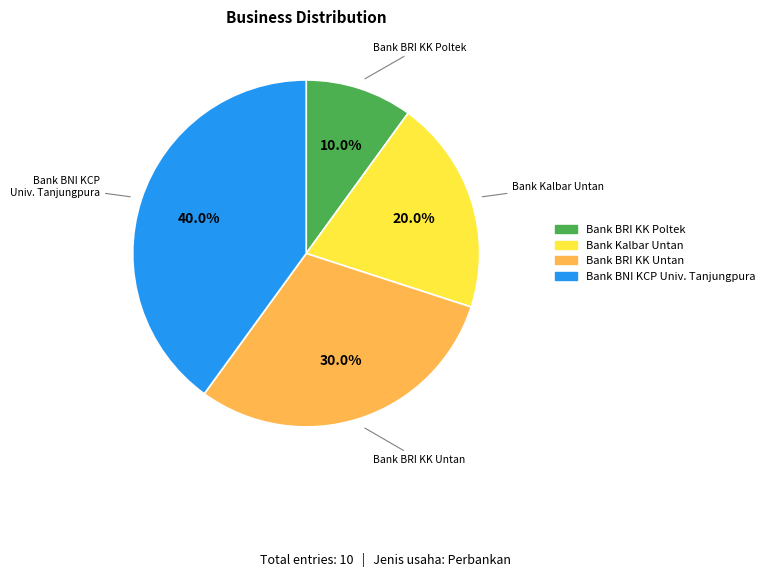

To the nearest percent, what is the difference between the Bank BRI KK Poltek and Bank Kalbar Untan slice percentages?

10%